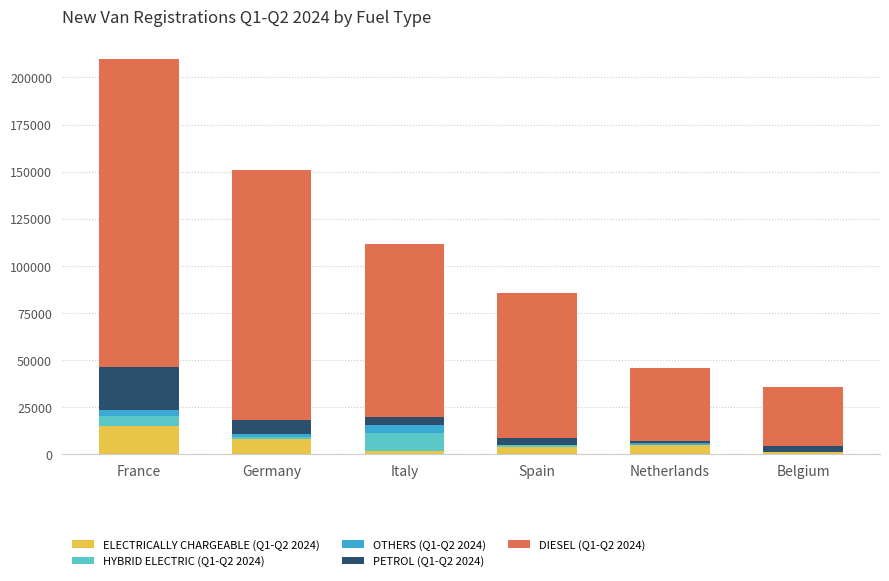

At which label does ELECTRICALLY CHARGEABLE (Q1-Q2 2024) reach its peak?

France